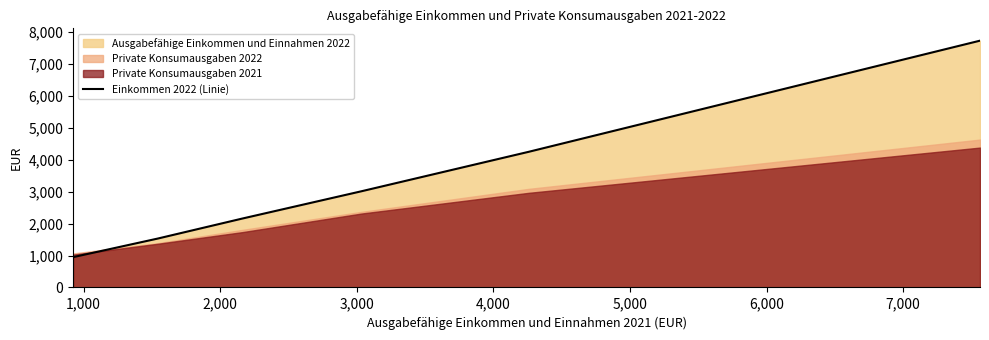

What is the highest value of the Einkommen 2022 (Linie) series?

7733